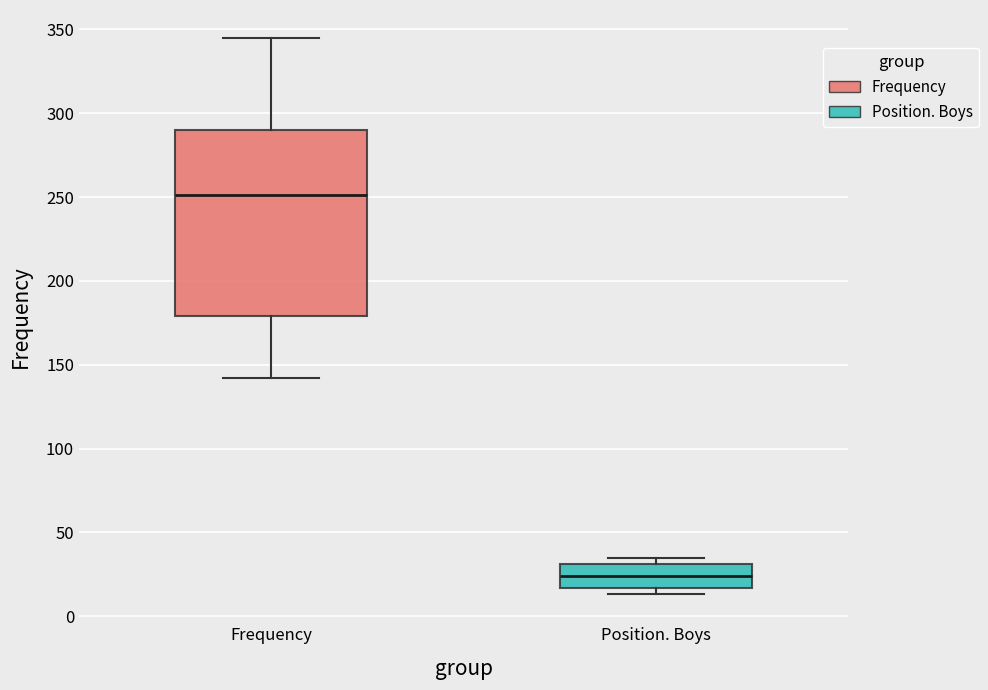

Reading left to right, transcribe this box plot: for each box, give where its median line is, the range the box spans, and where its two whiskers end, as read against the y-axis. The values are not printed on the chart, so give them approximately, as read against the axis.

Frequency: median 250, box 180 to 290, whiskers 140 to 345
Position. Boys: median 25, box 15 to 30, whiskers 15 (just below the box's lower edge) to 35